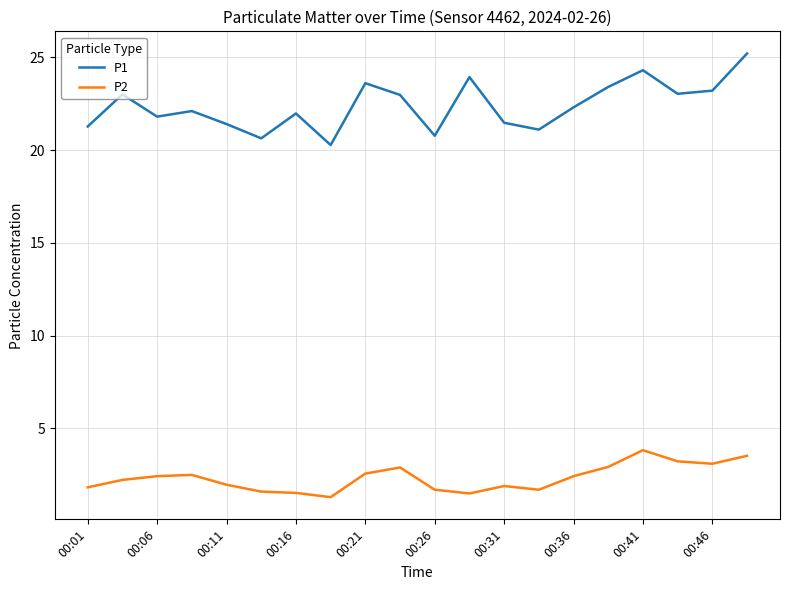

Which series has the widest spread of values?

P1